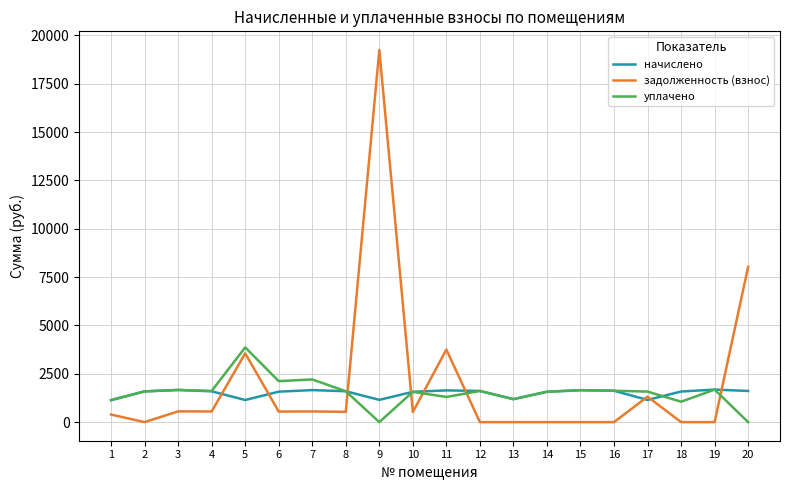

Rank the series at 7 from highest to lowest value.

уплачено, начислено, задолженность (взнос)